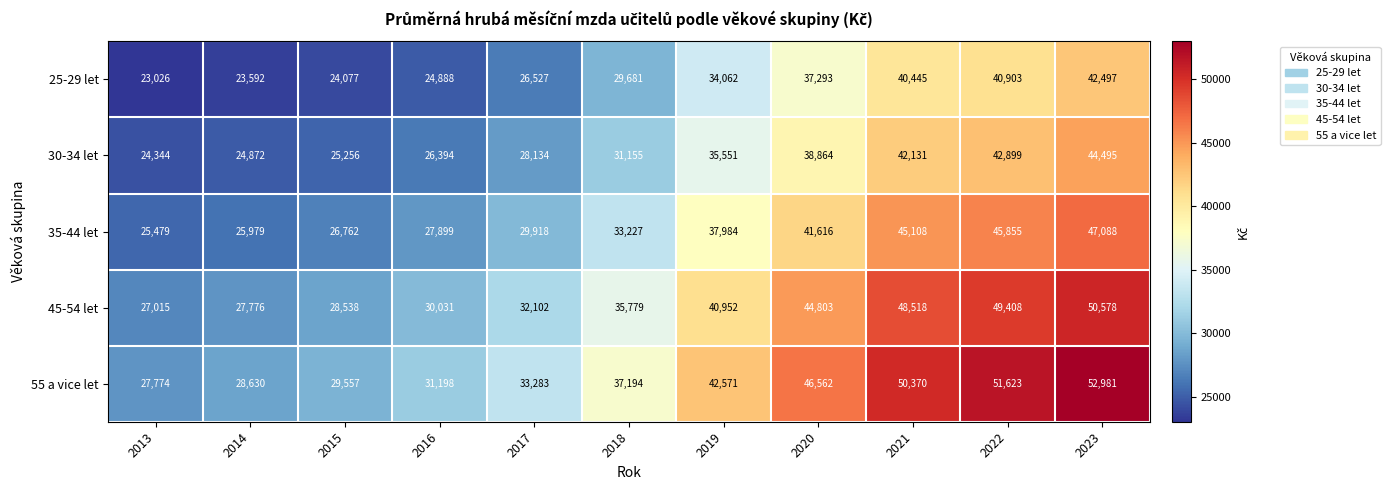

At how many categories does at least one series exceed 39533?

5